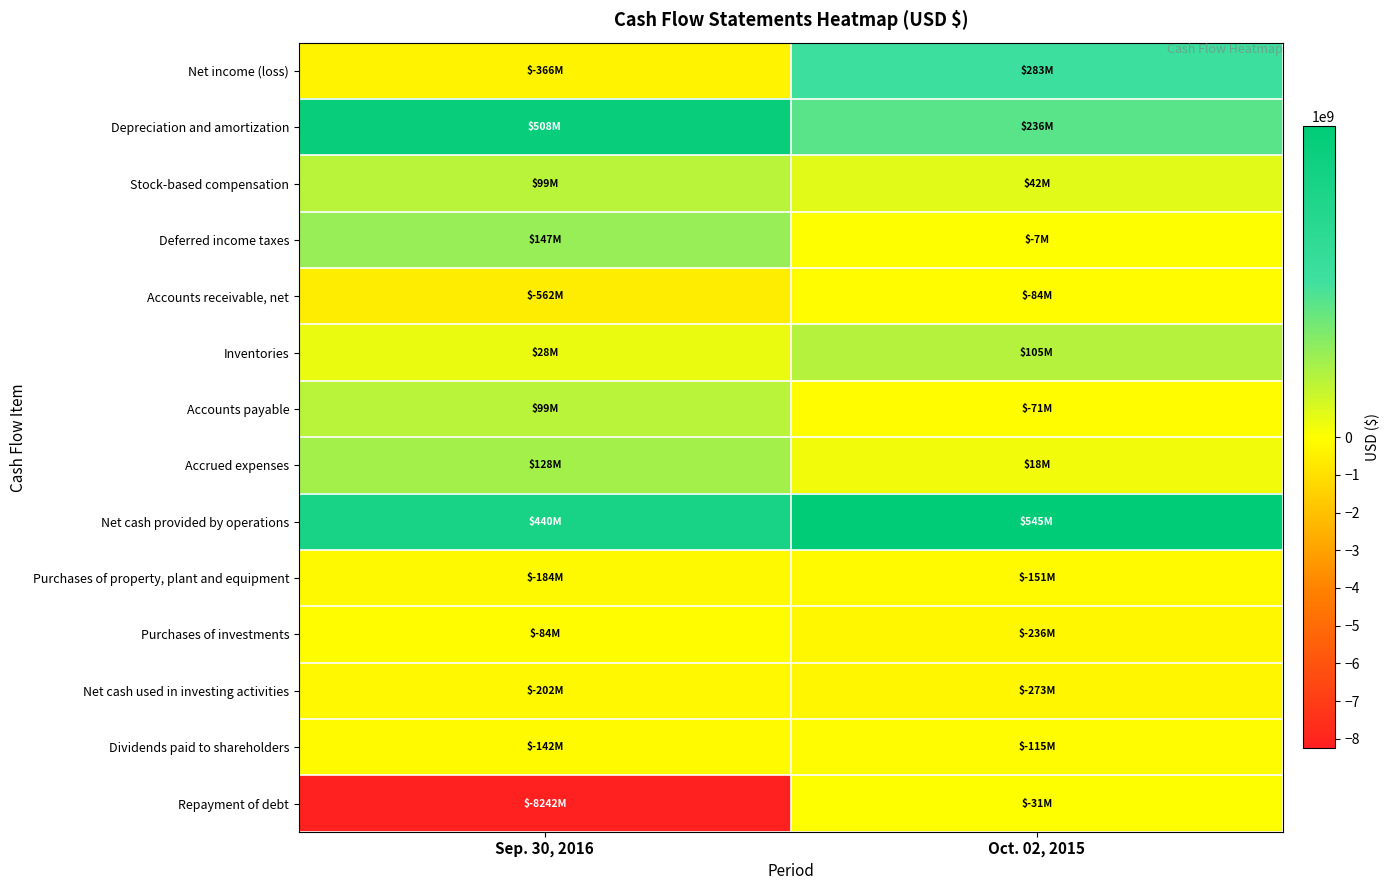

Reading left to right, transcribe all the data shown in this chart.

Net income (loss): Sep. 30, 2016=-366000000	Oct. 02, 2015=283000000
Depreciation and amortization: Sep. 30, 2016=508000000	Oct. 02, 2015=236000000
Stock-based compensation: Sep. 30, 2016=99000000	Oct. 02, 2015=42000000
Deferred income taxes: Sep. 30, 2016=147000000	Oct. 02, 2015=-7000000
Accounts receivable, net: Sep. 30, 2016=-562000000	Oct. 02, 2015=-84000000
Inventories: Sep. 30, 2016=28000000	Oct. 02, 2015=105000000
Accounts payable: Sep. 30, 2016=99000000	Oct. 02, 2015=-71000000
Accrued expenses: Sep. 30, 2016=128000000	Oct. 02, 2015=18000000
Net cash provided by operations: Sep. 30, 2016=440000000	Oct. 02, 2015=545000000
Purchases of property, plant and equipment: Sep. 30, 2016=-184000000	Oct. 02, 2015=-151000000
Purchases of investments: Sep. 30, 2016=-84000000	Oct. 02, 2015=-236000000
Net cash used in investing activities: Sep. 30, 2016=-202000000	Oct. 02, 2015=-273000000
Dividends paid to shareholders: Sep. 30, 2016=-142000000	Oct. 02, 2015=-115000000
Repayment of debt: Sep. 30, 2016=-8242000000	Oct. 02, 2015=-31000000